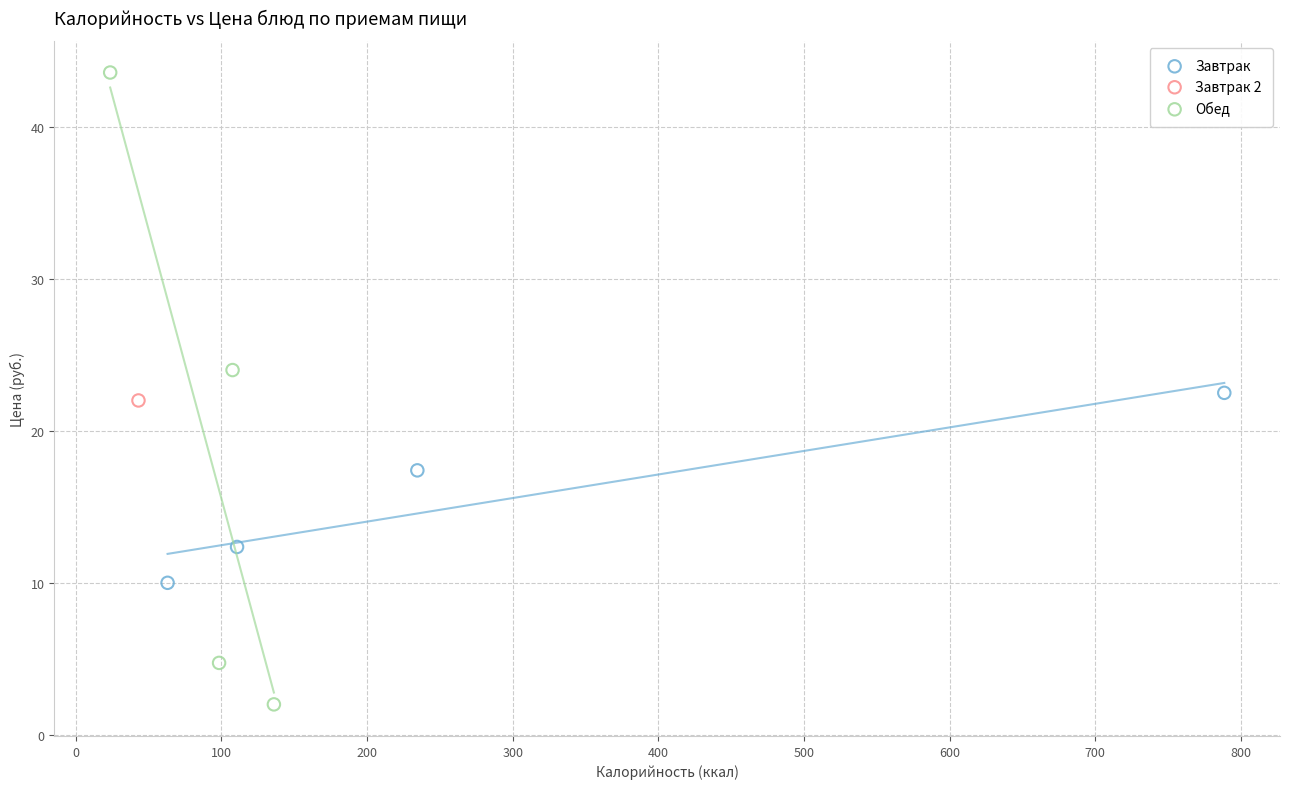

What are all the series names shown in the legend?

Завтрак, Завтрак 2, Обед